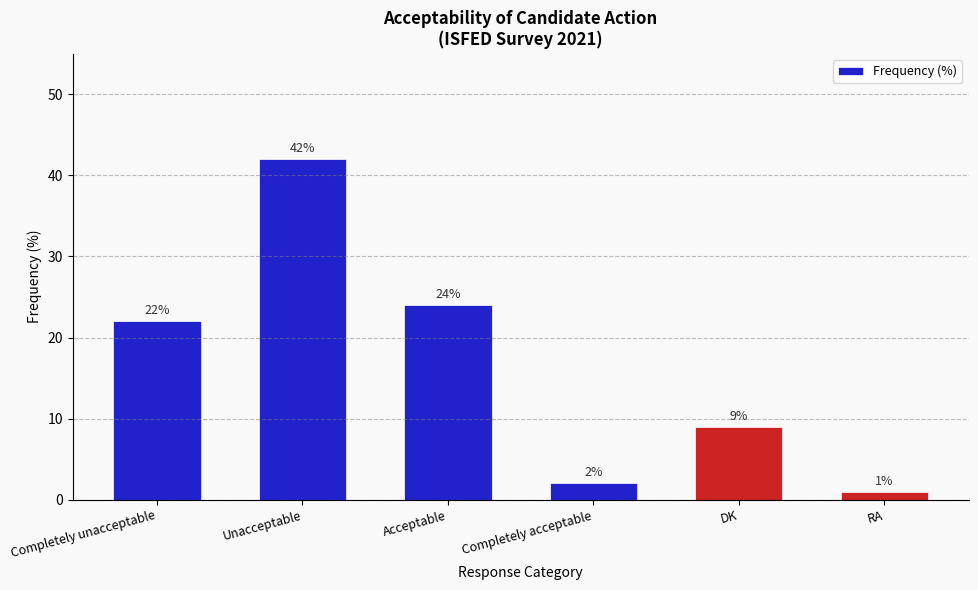

What is the average value?

17